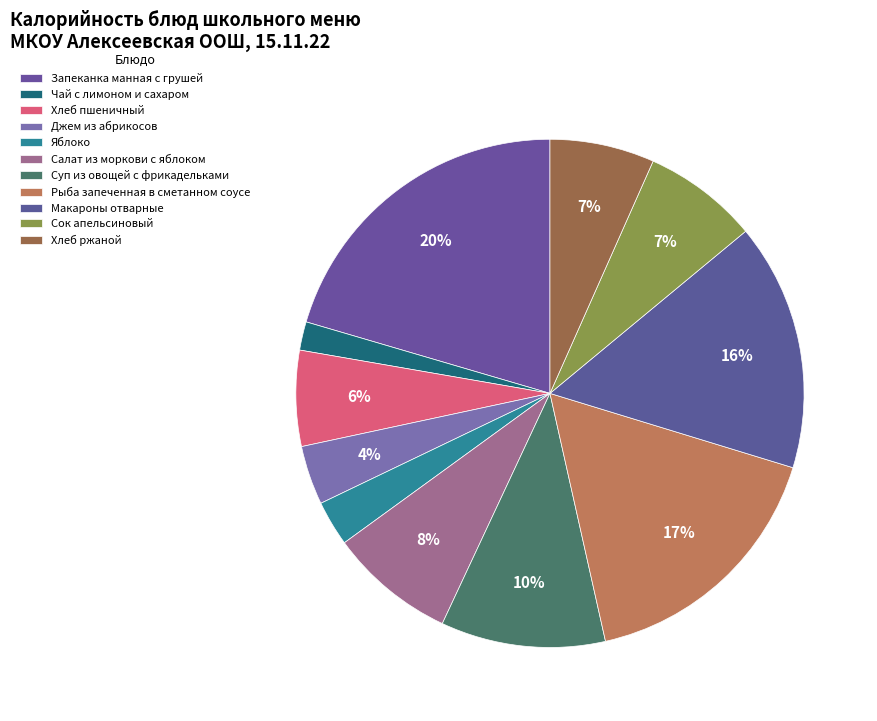

How much of the chart is everything except Суп из овощей с фрикадельками?

89.5%